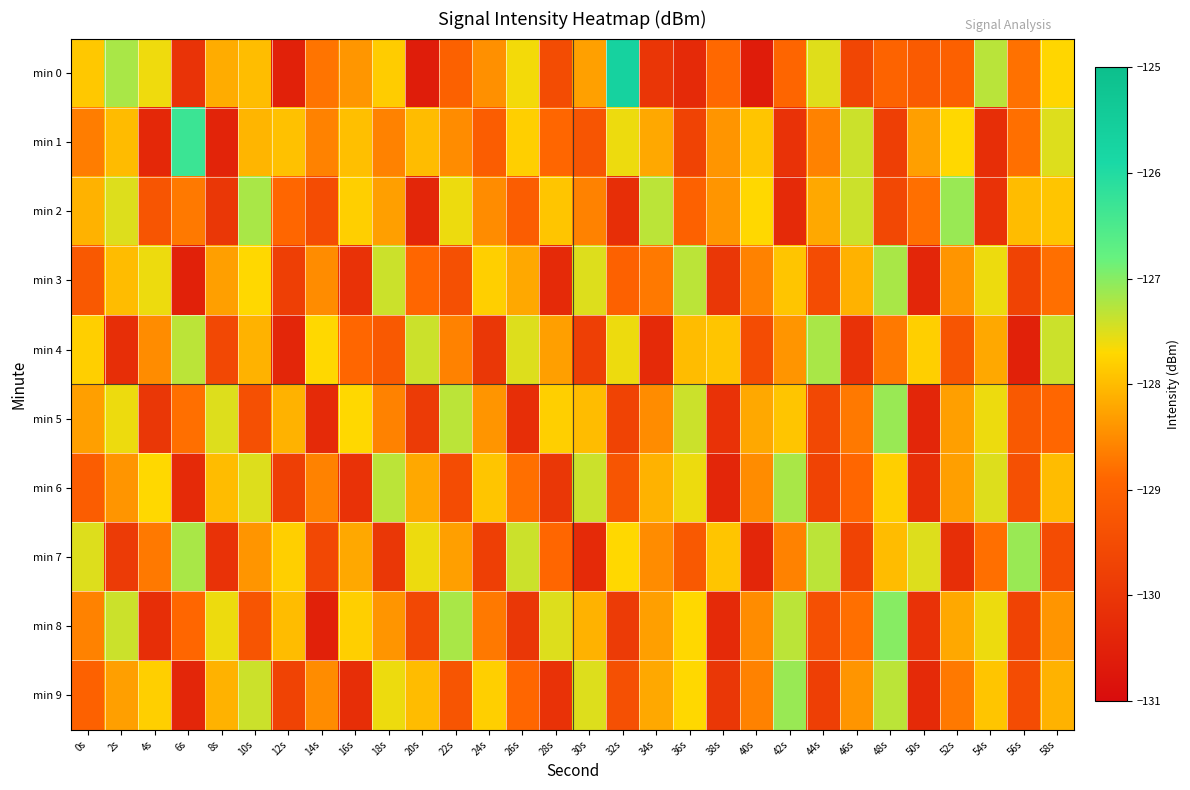

Which series has the widest spread of values?

min 0